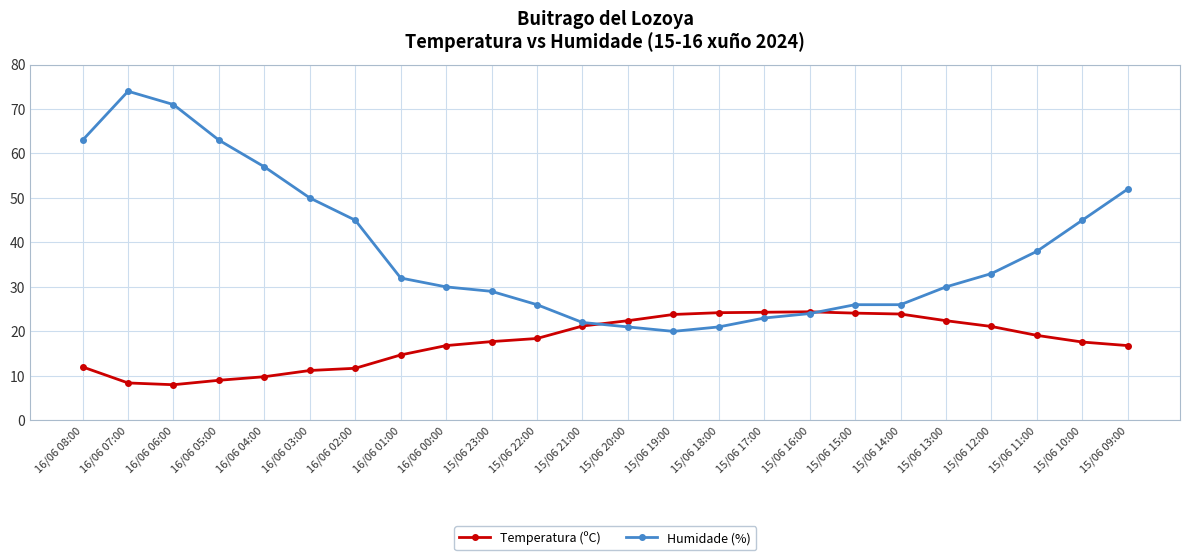

Read the Humidade (%) value at 15/06 20:00.

21.0